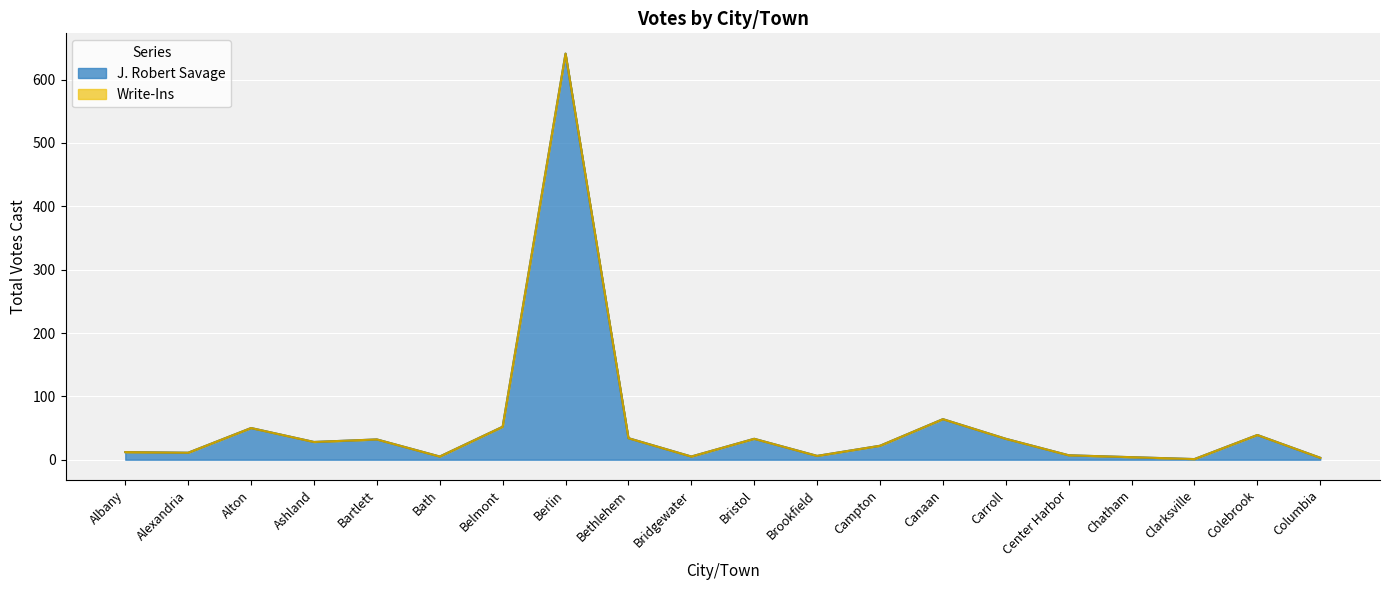

How many interior local peaks (higher than both neighbors) does the data have?

6